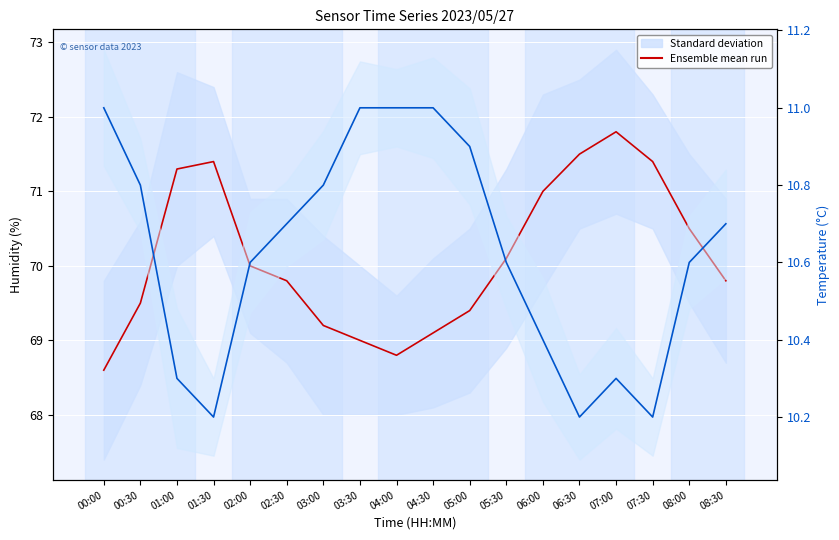

What position from the right is 00:30?

17